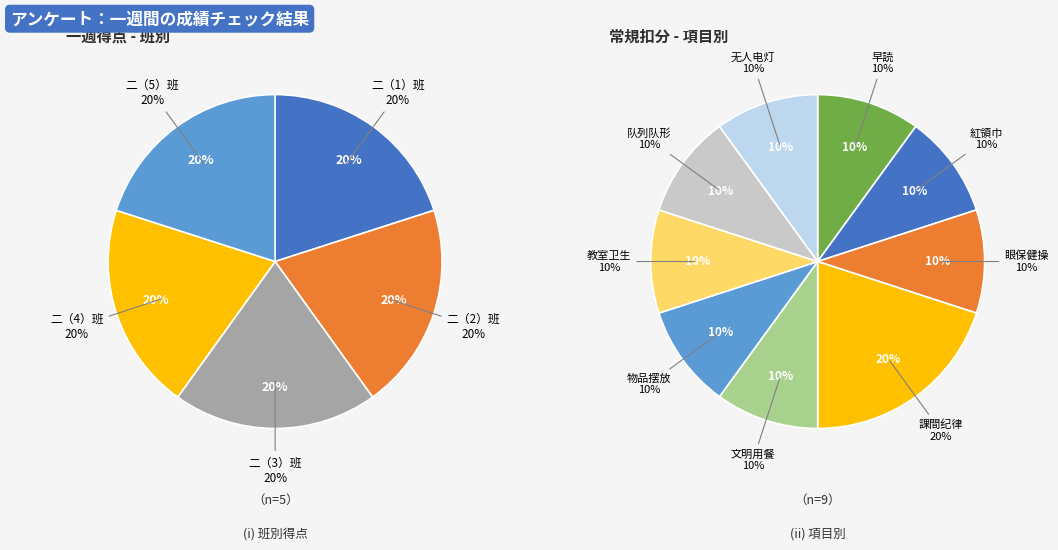

To the nearest percent, what is the average slice percentage?

20%